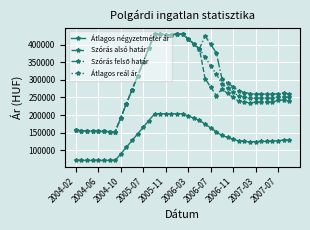

What is the value of the Átlagos négyzetméter ár point at the 23rd from the left?

185162